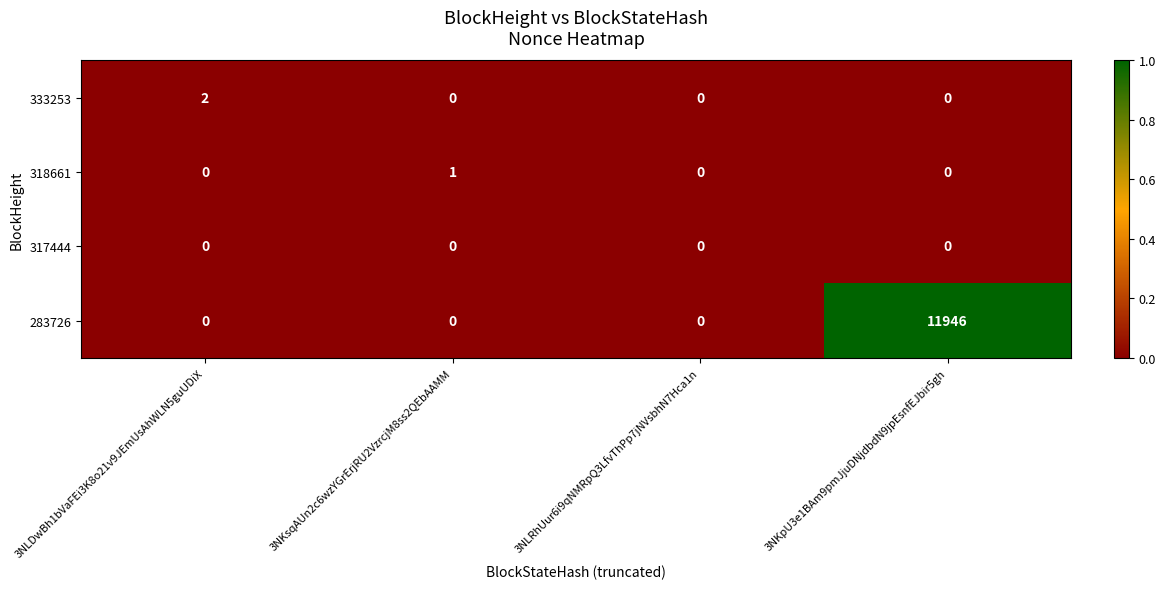

How many values in the 318661 series exceed 0?

1